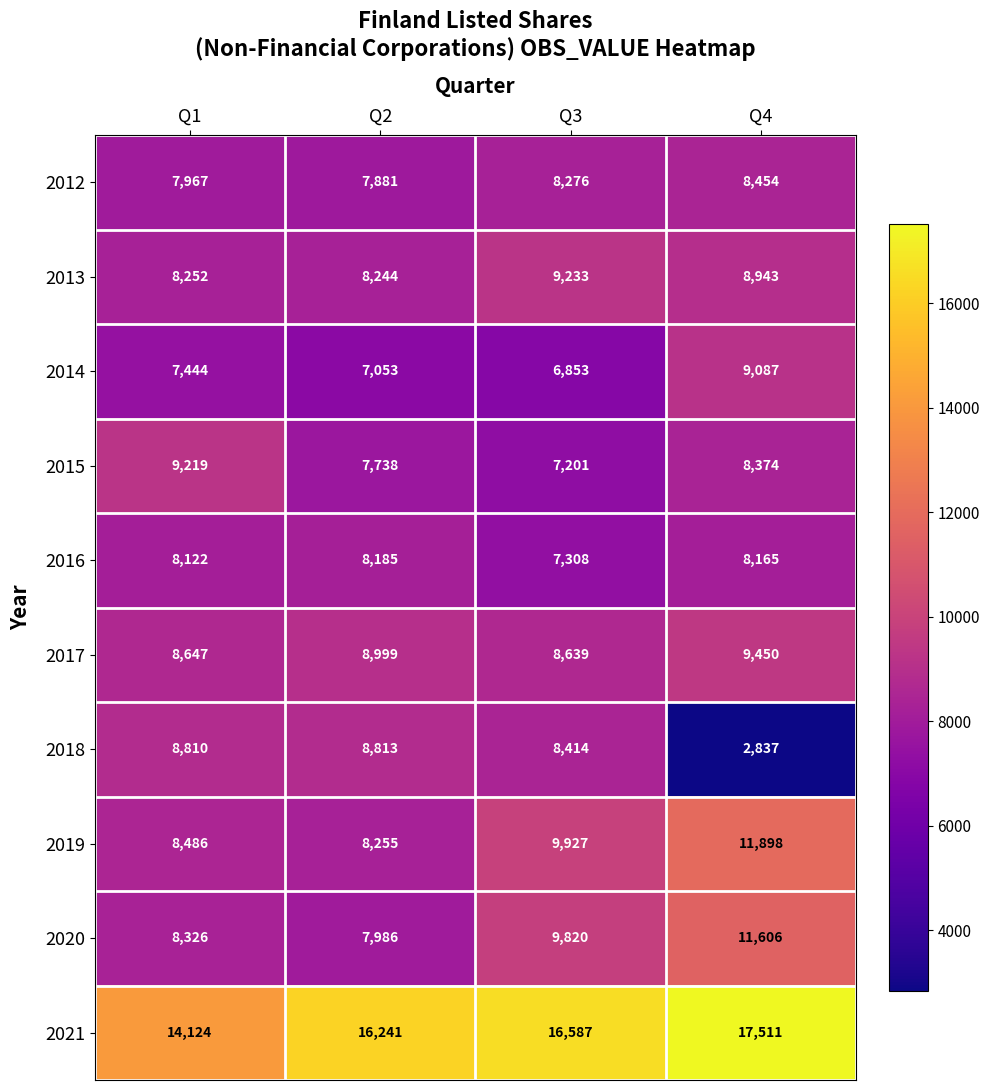

The value of 2021 at Q1 is 14124. True or false?

True